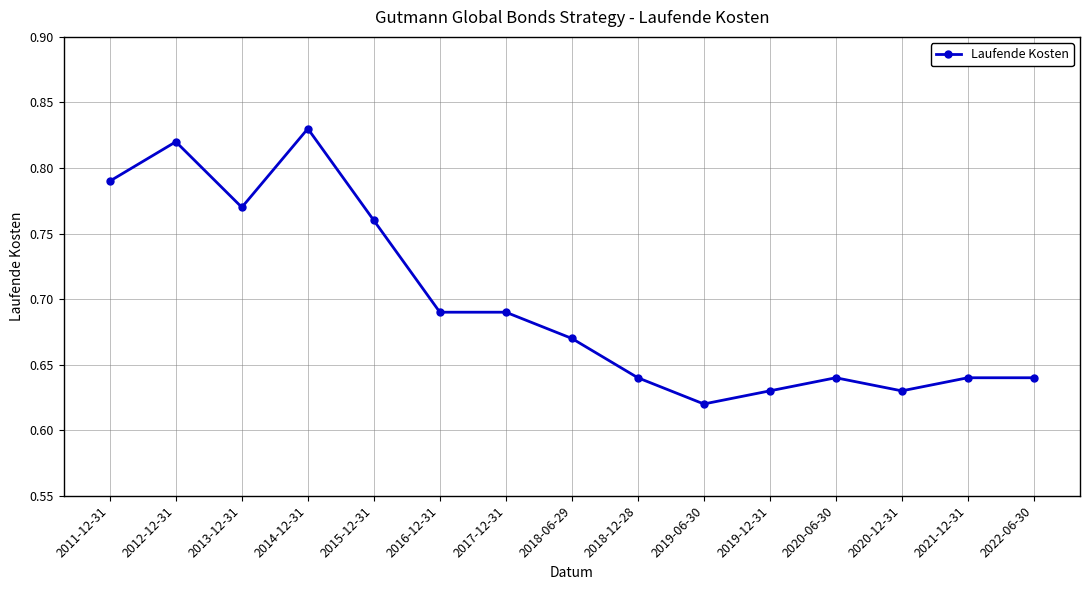

Which has a higher value, 2016-12-31 or 2015-12-31?

2015-12-31